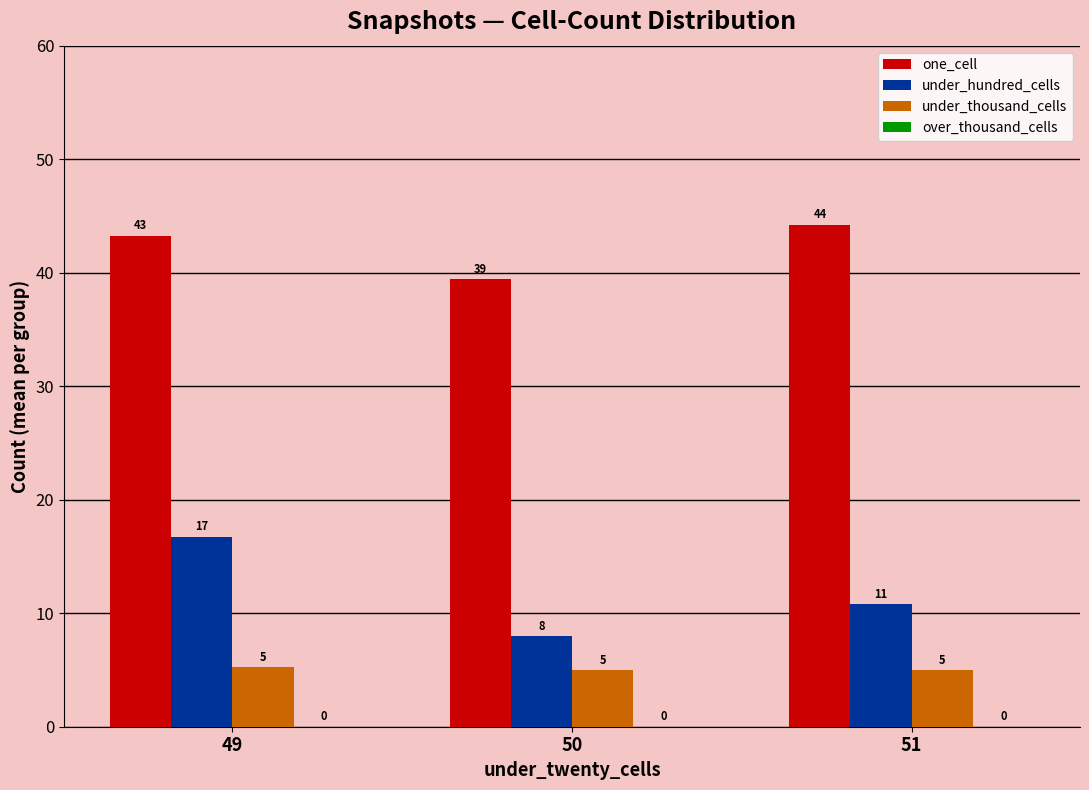

List the series in order of their peak value, highest first.

one_cell, under_hundred_cells, under_thousand_cells, over_thousand_cells